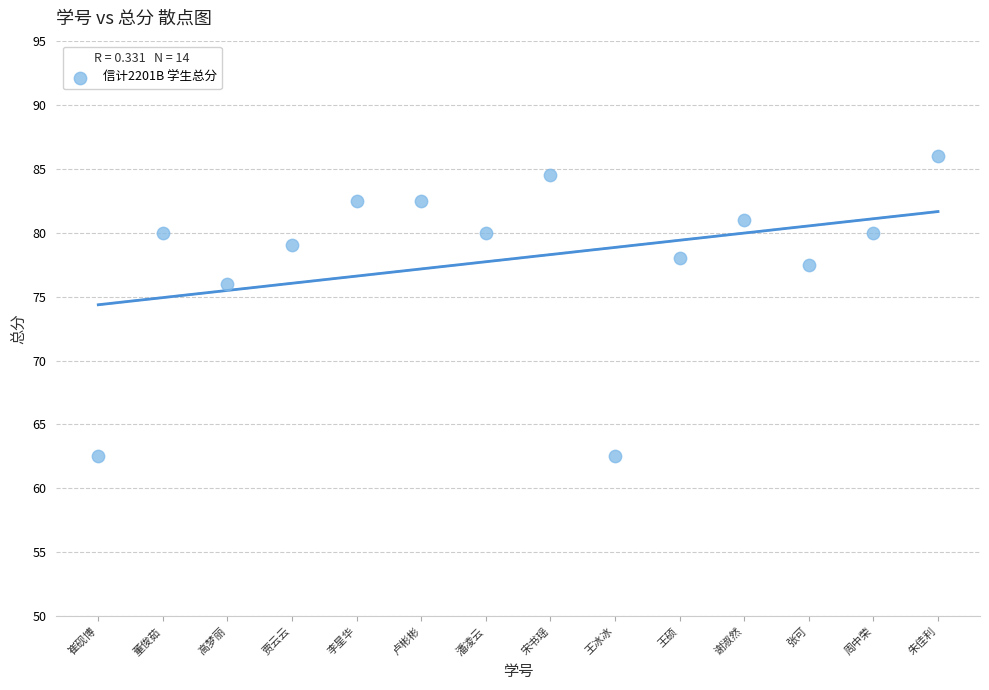

What Y value in the scatter plot is closest to 74?

76.0